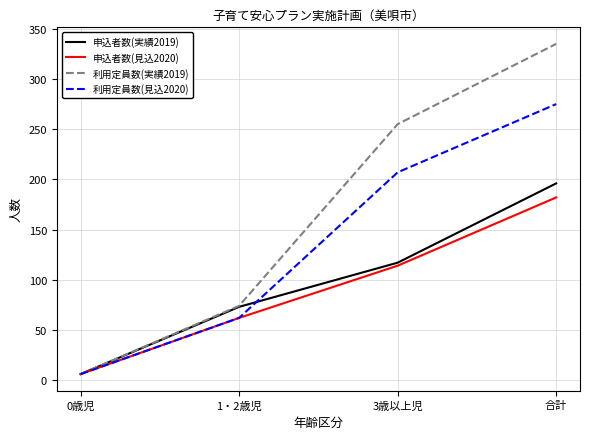

Between 1・2歳児 and 3歳以上児, which series saw the biggest shift?

利用定員数(実績2019)